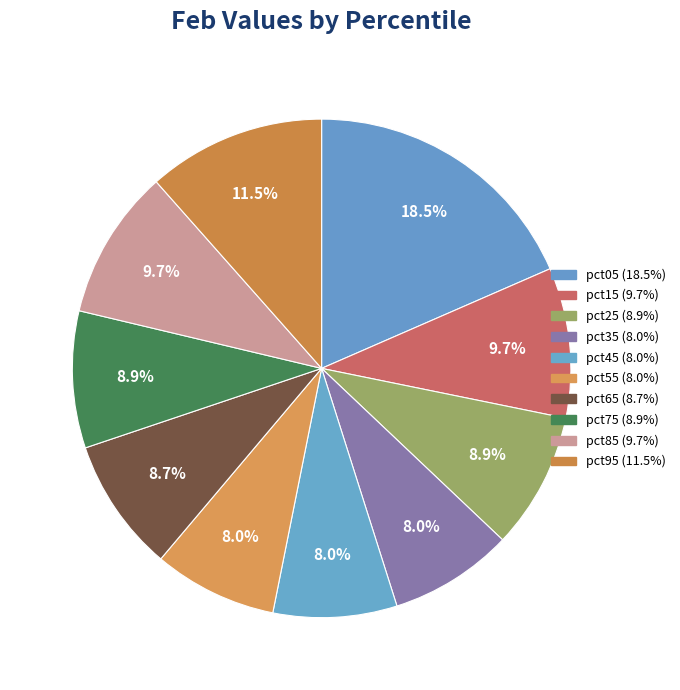

What percentage is NOT represented by pct35?

92.0%